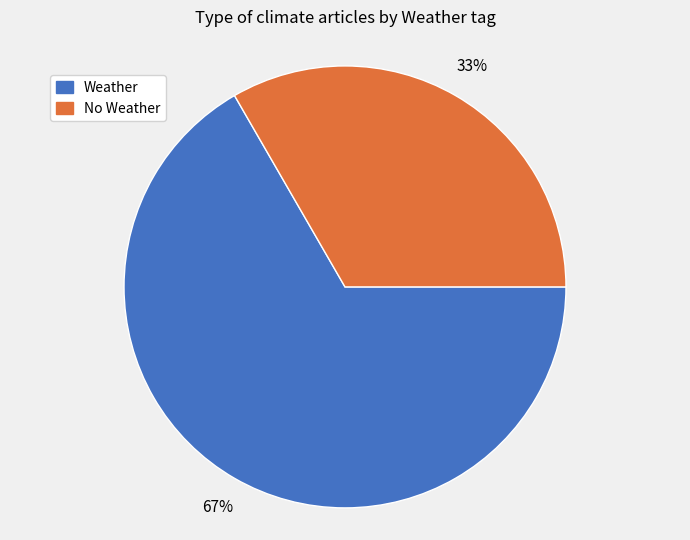

To the nearest percent, what is the average slice percentage?

50%